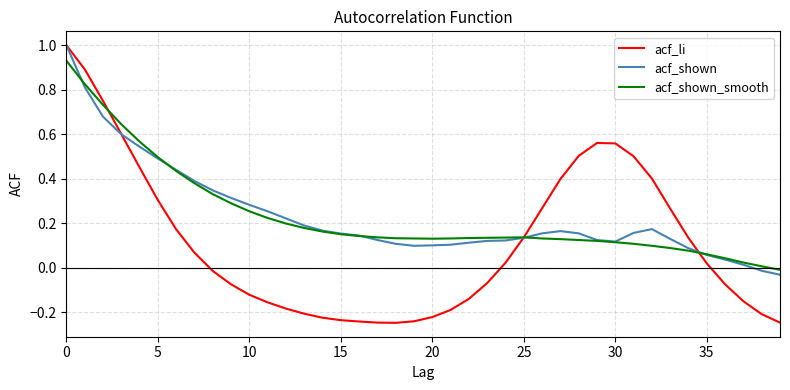

Which series has the largest range (max minus min)?

acf_li